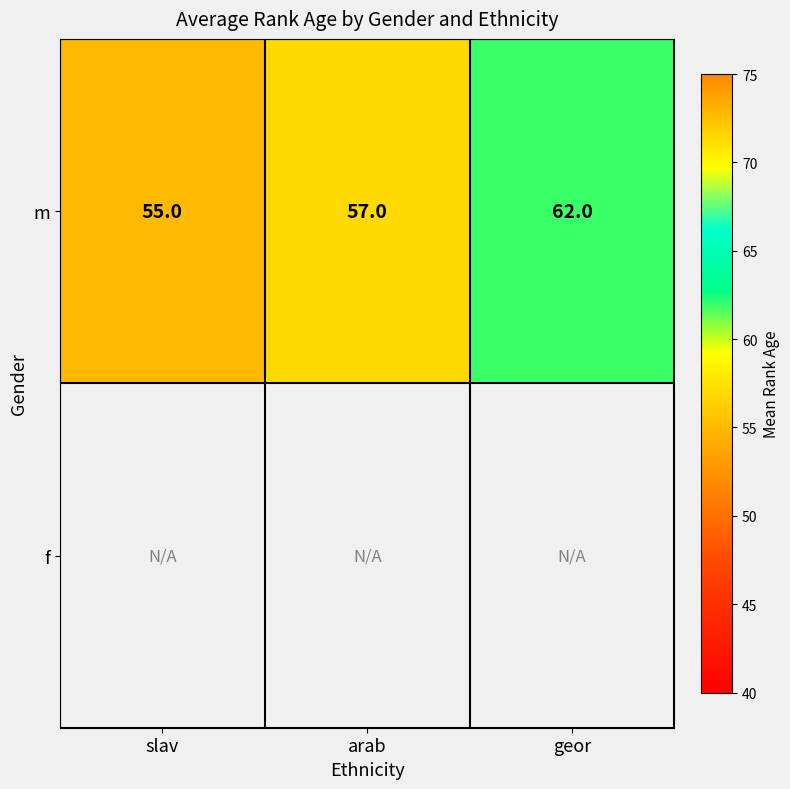

True or false: m has a value of 27.6 at arab.

False